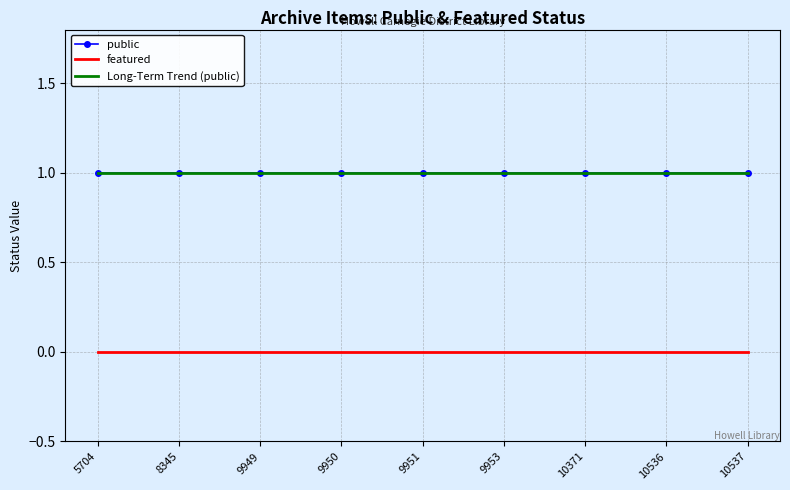

Count the number of data series in this chart.

3